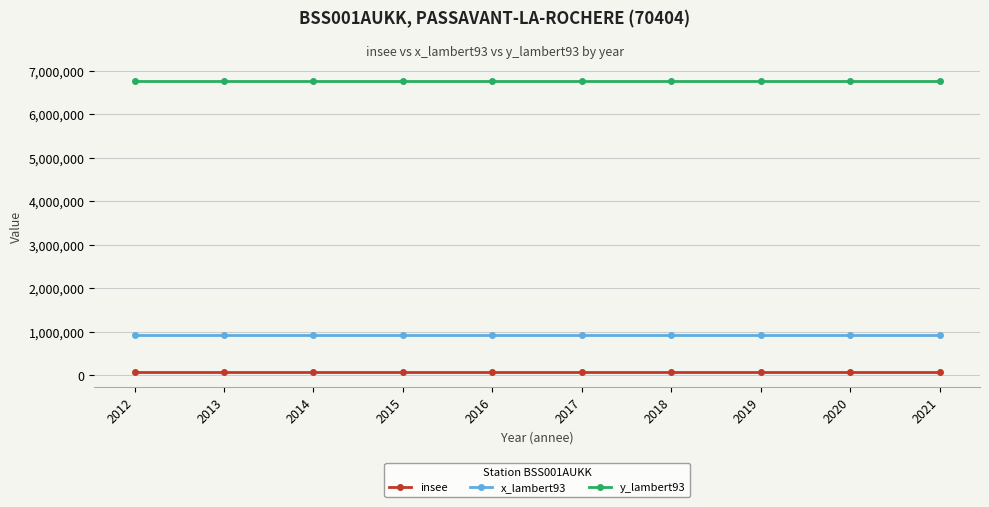

What is the smallest value displayed?

70404